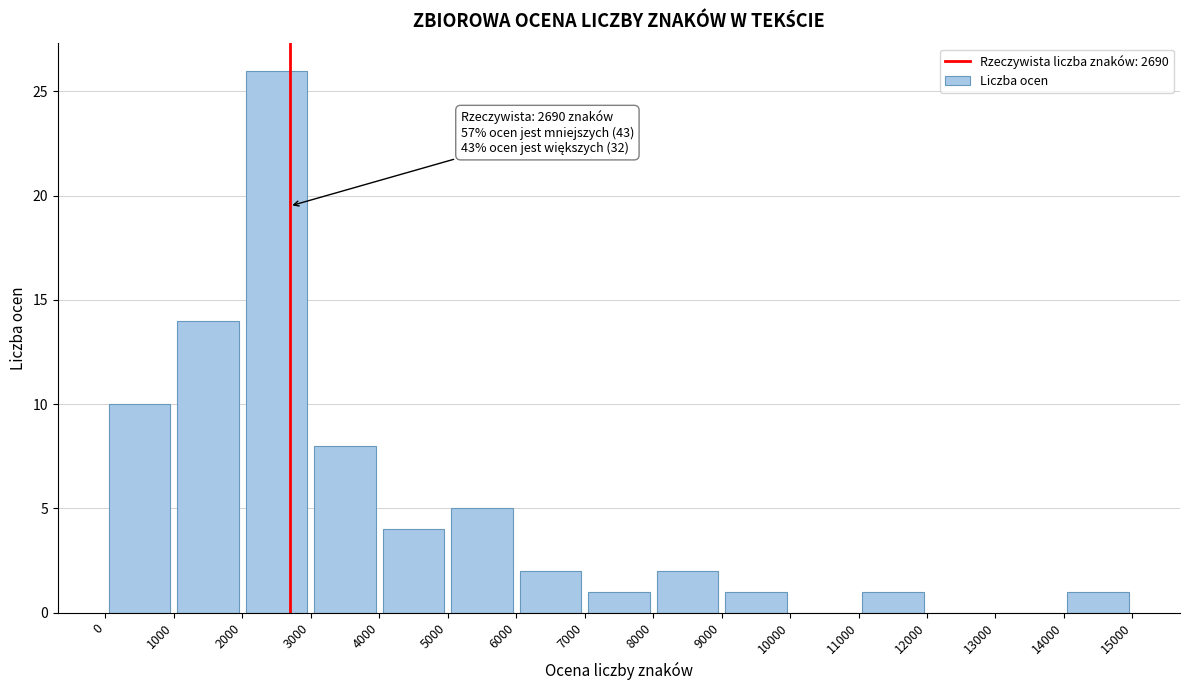

Over which range of the x-axis is the bar tallest?

2000 to 3000